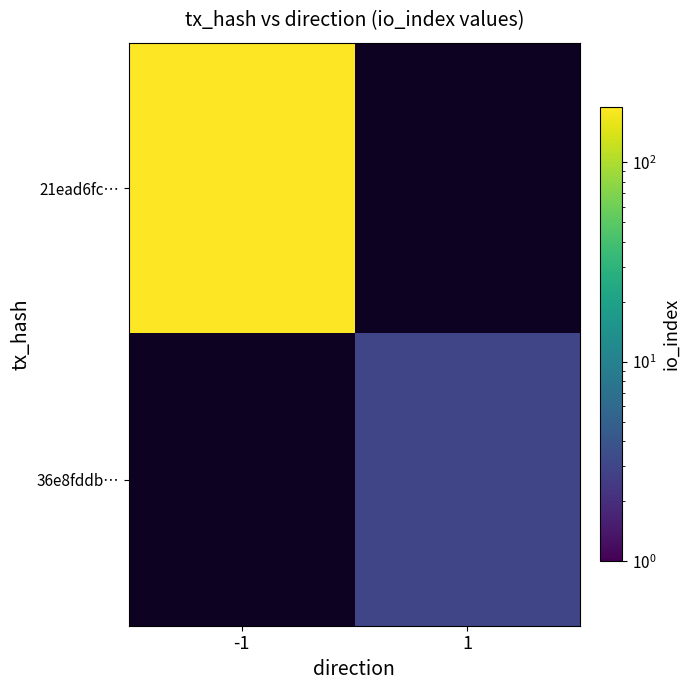

List the series in order of their peak value, highest first.

21ead6fc…, 36e8fddb…